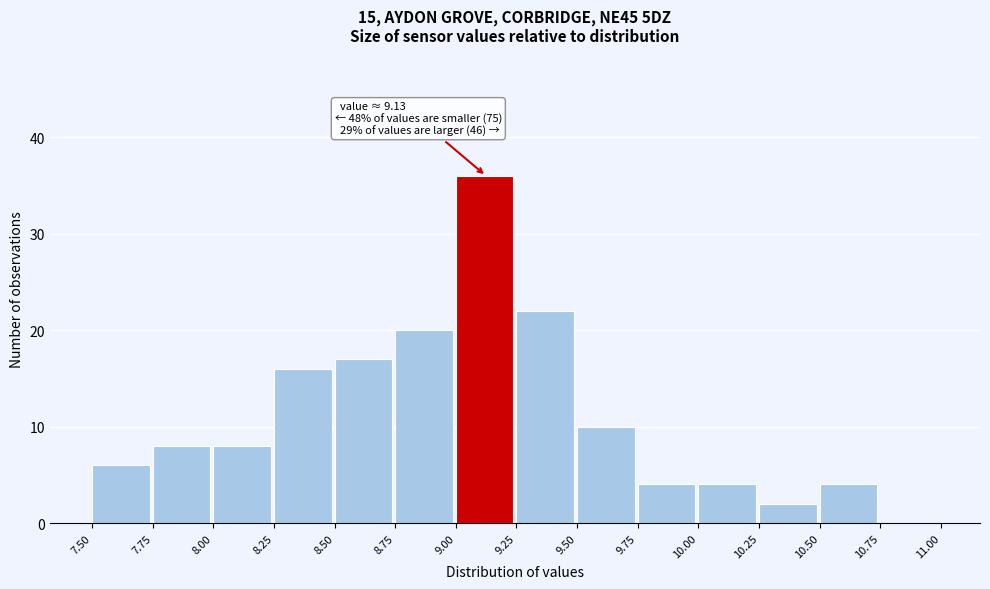

Over which range of the x-axis is the bar tallest?

9.00 to 9.25